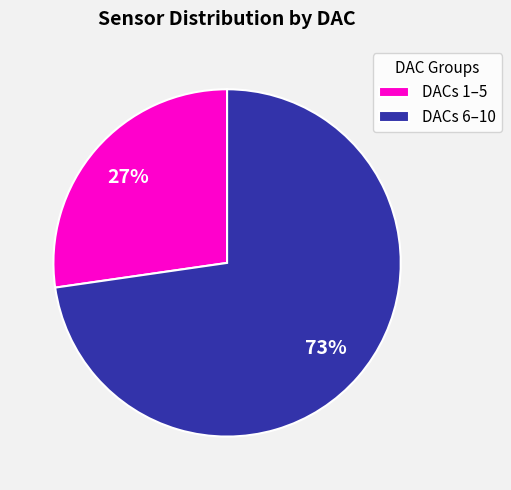

Which slice represents more than half of the pie?

DACs 6–10